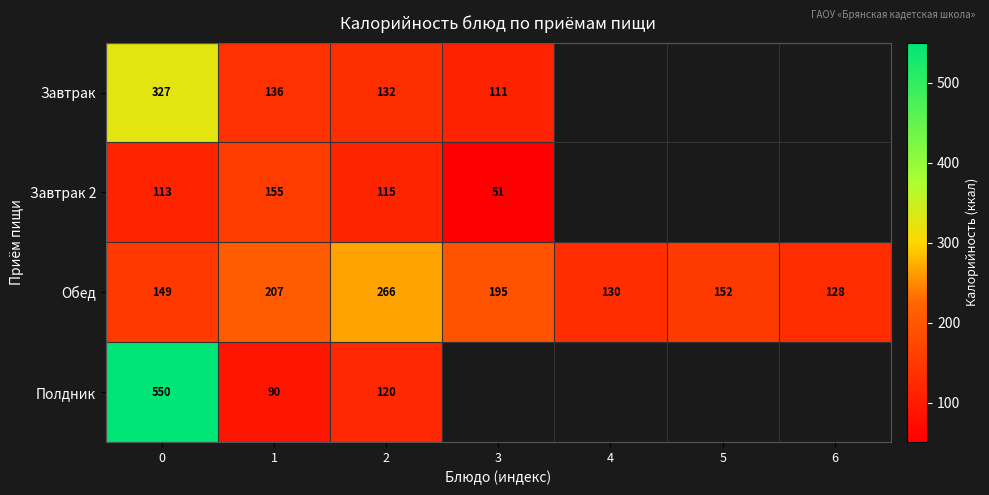

True or false: Полдник has a value of 120 at 2.

True